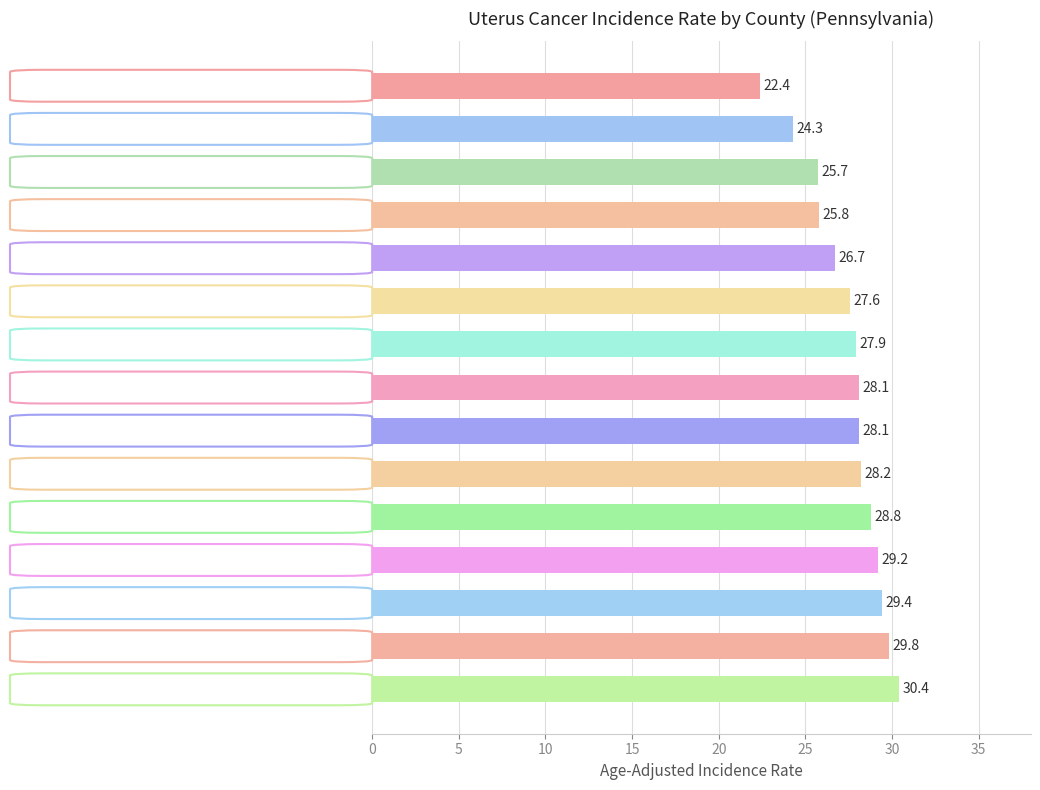

Which label corresponds to the largest value in the chart?

Centre County